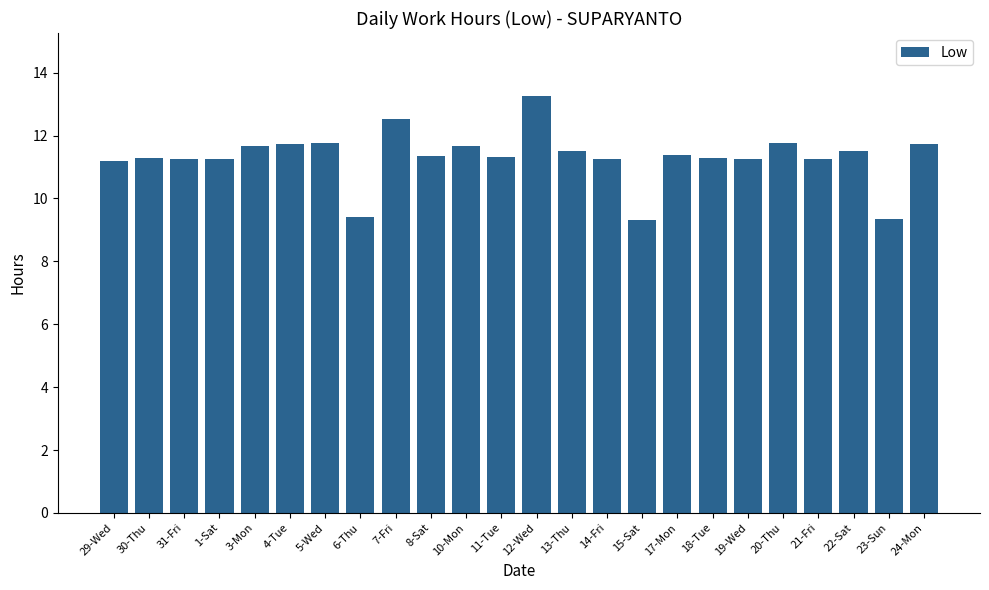

The chart shows a value of 16.9 at 18-Tue. True or false?

False